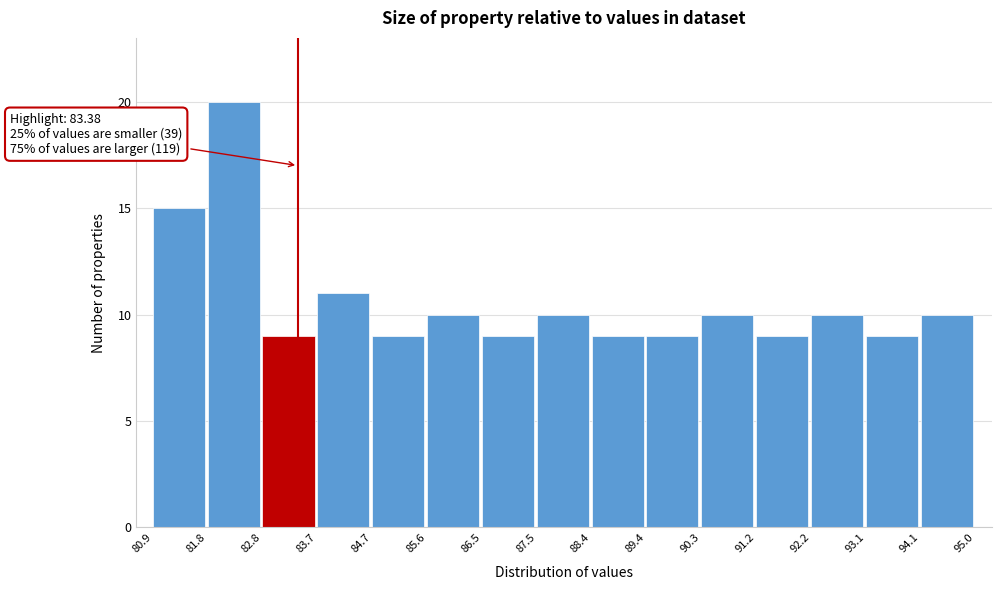

Which range on the x-axis has the tallest bar?

81.8 to 82.8